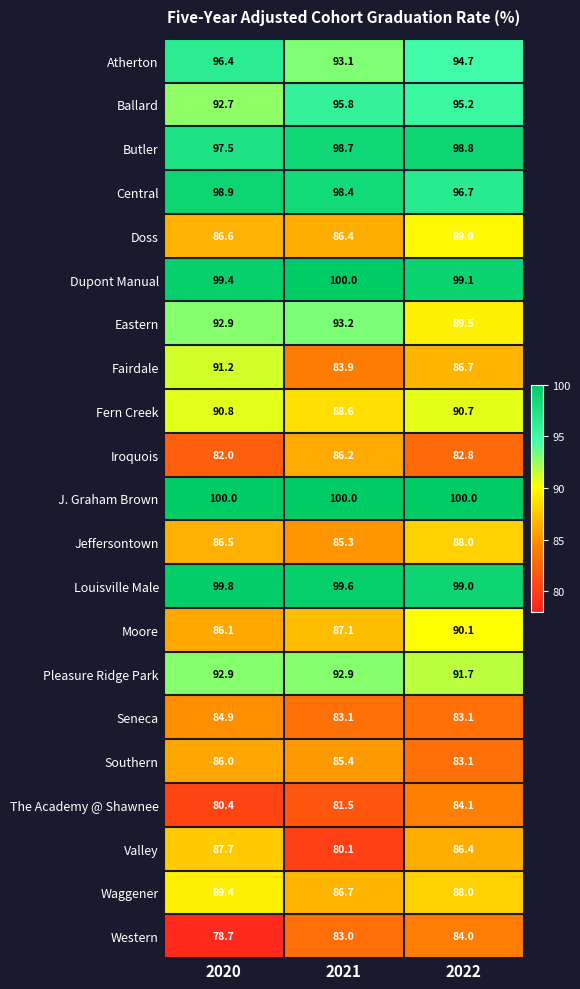

What is the minimum value shown in the chart?

78.7